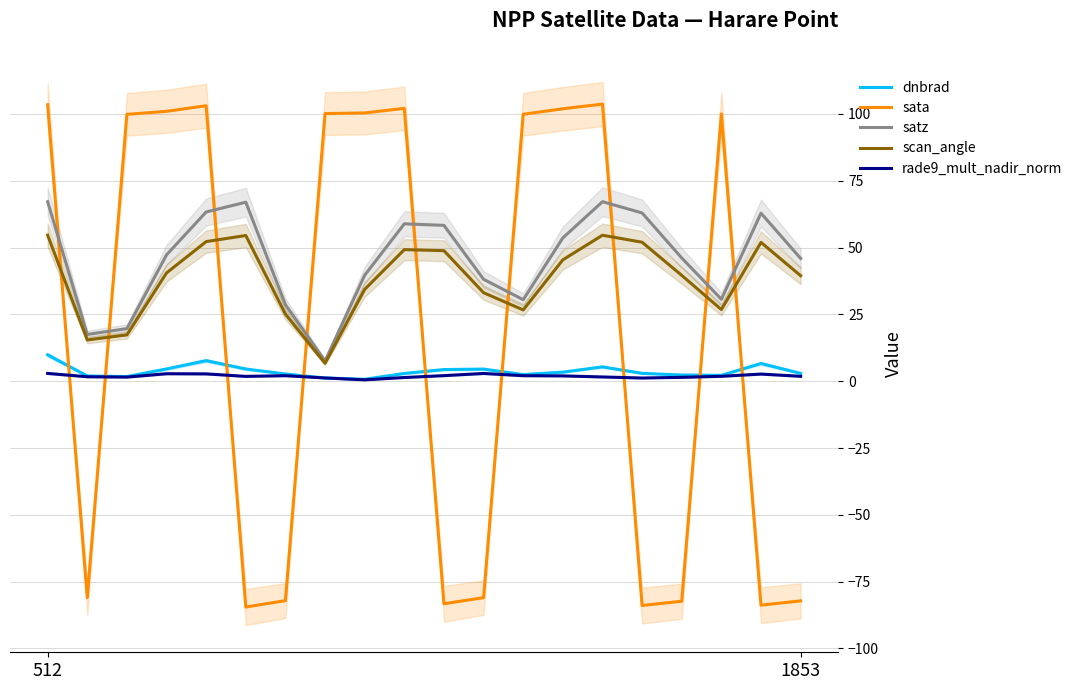

True or false: satz has a value of 109.8 at 512.

False